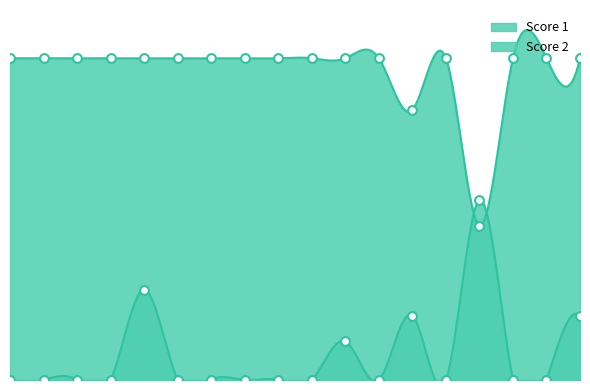

What is the total value across all series at 8?

25